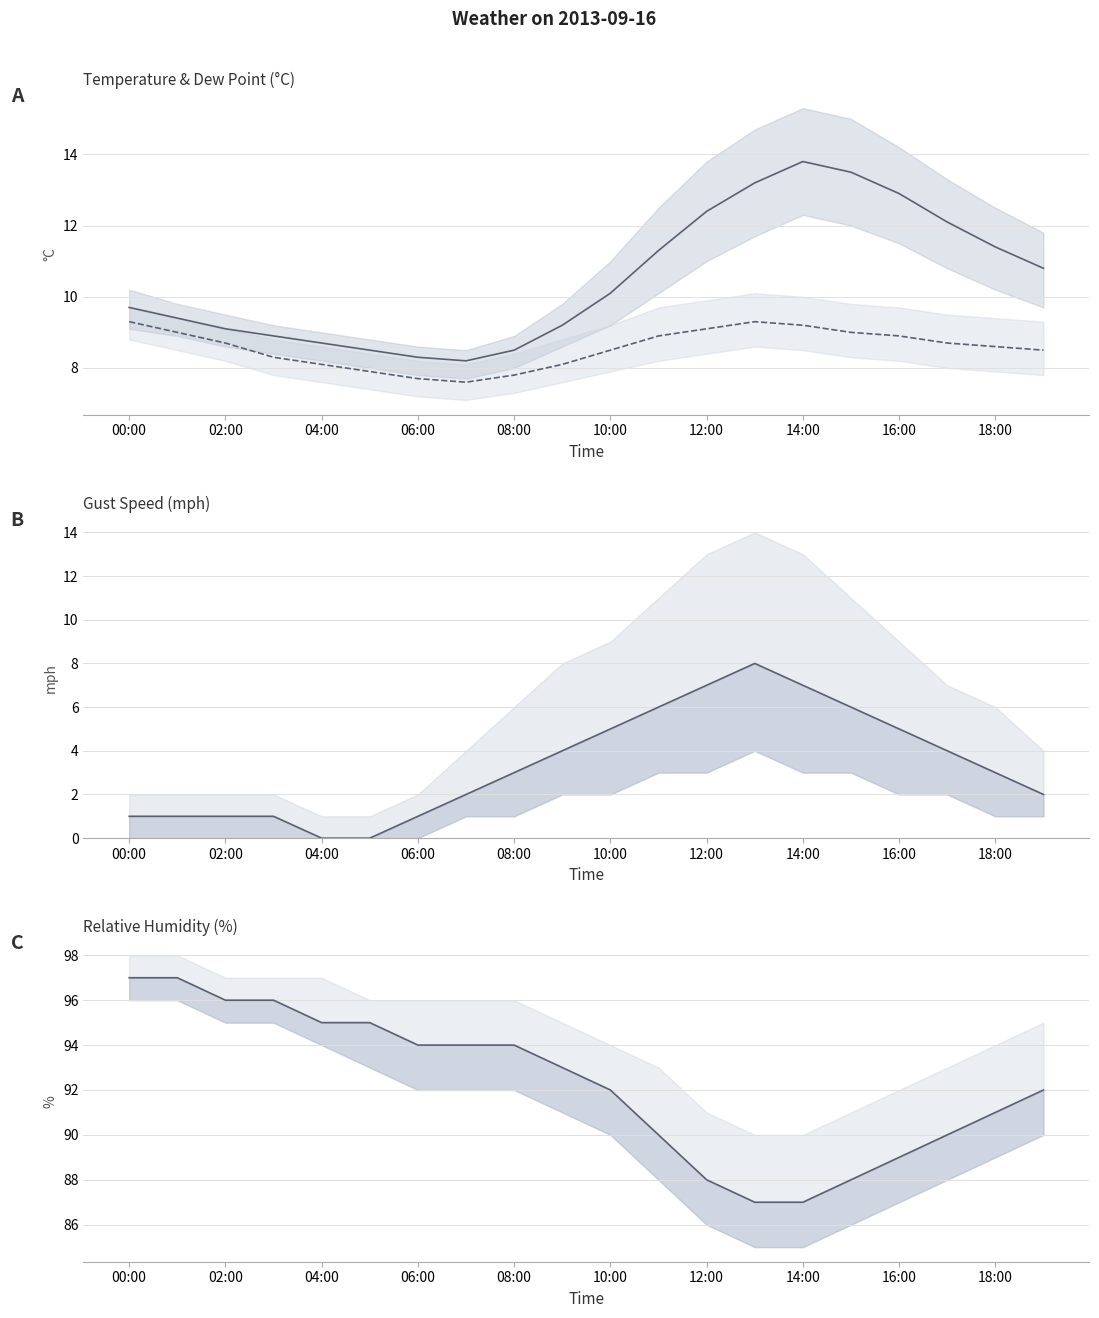

At which label does dp line first exceed 8?

00:00